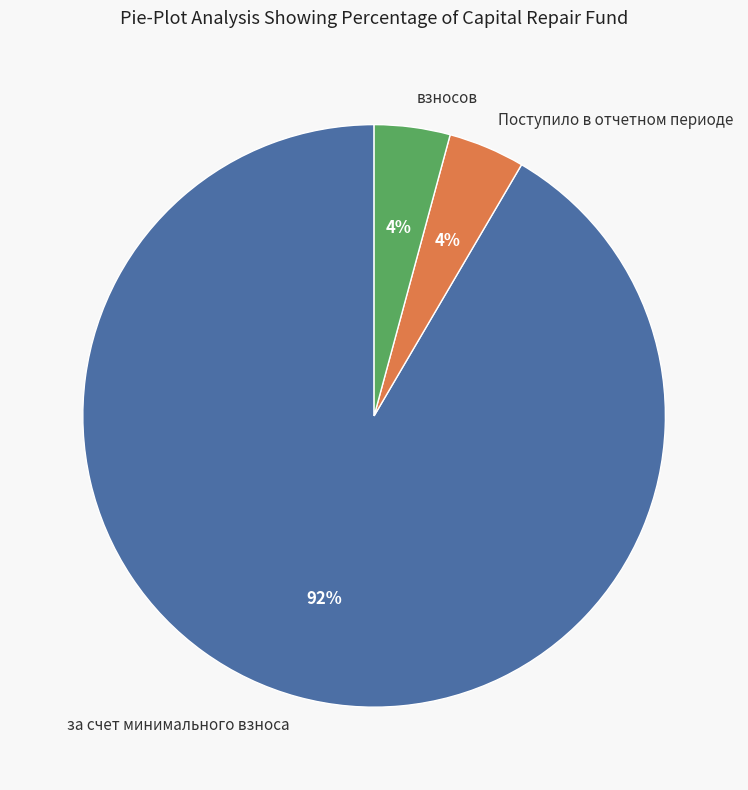

Approximately how many times larger is the value at взносов compared to Поступило в отчетном периоде?

1.0